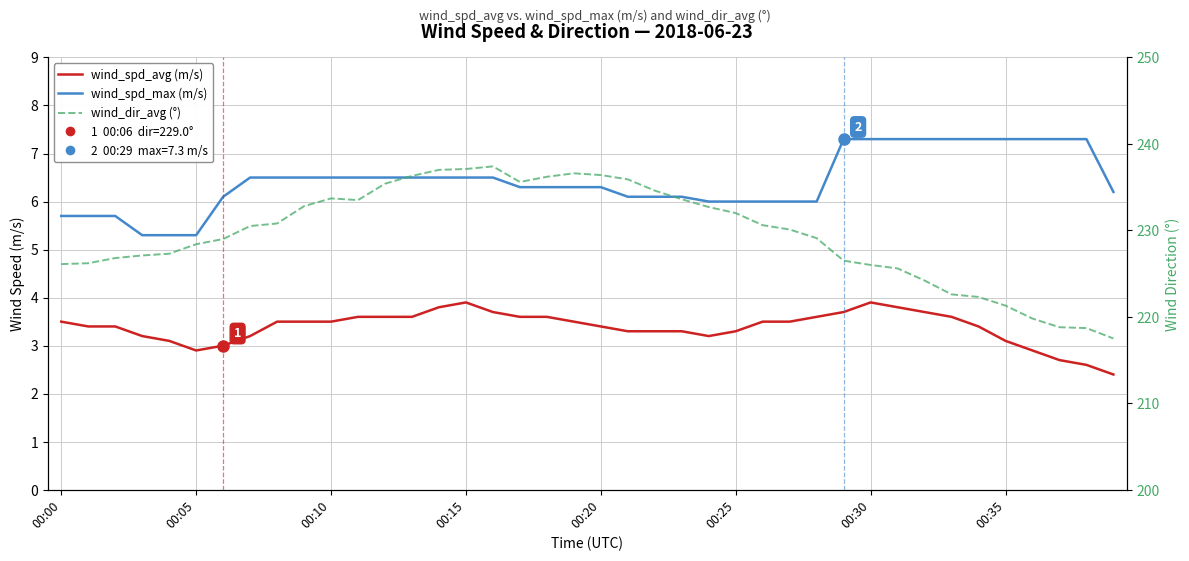

True or false: wind_dir_avg (°) and wind_spd_avg (m/s) cross at least once.

False